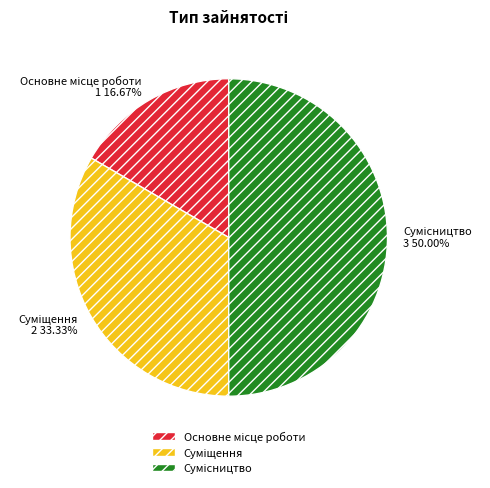

What percentage is the Основне місце роботи slice, to the nearest percent?

17%